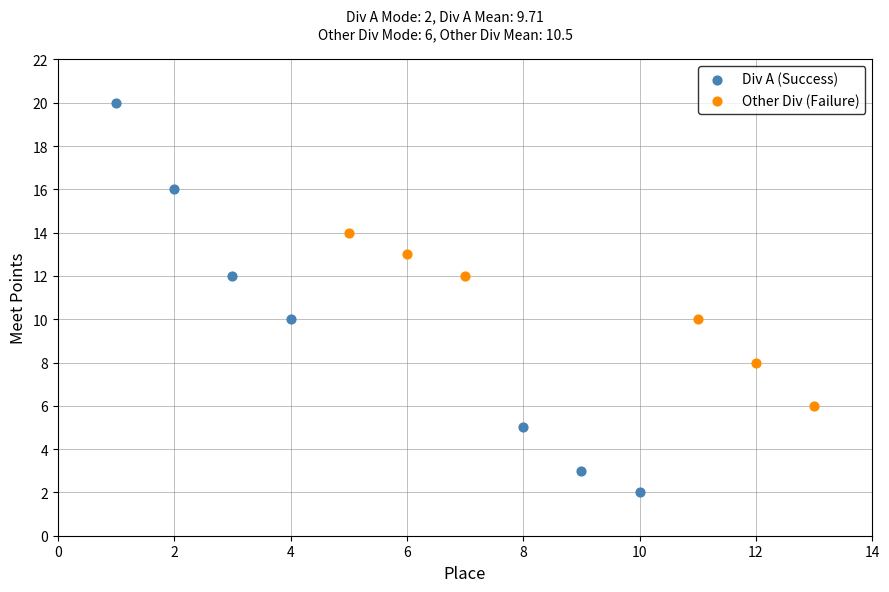

Which series reaches the maximum Y coordinate?

Div A (Success)